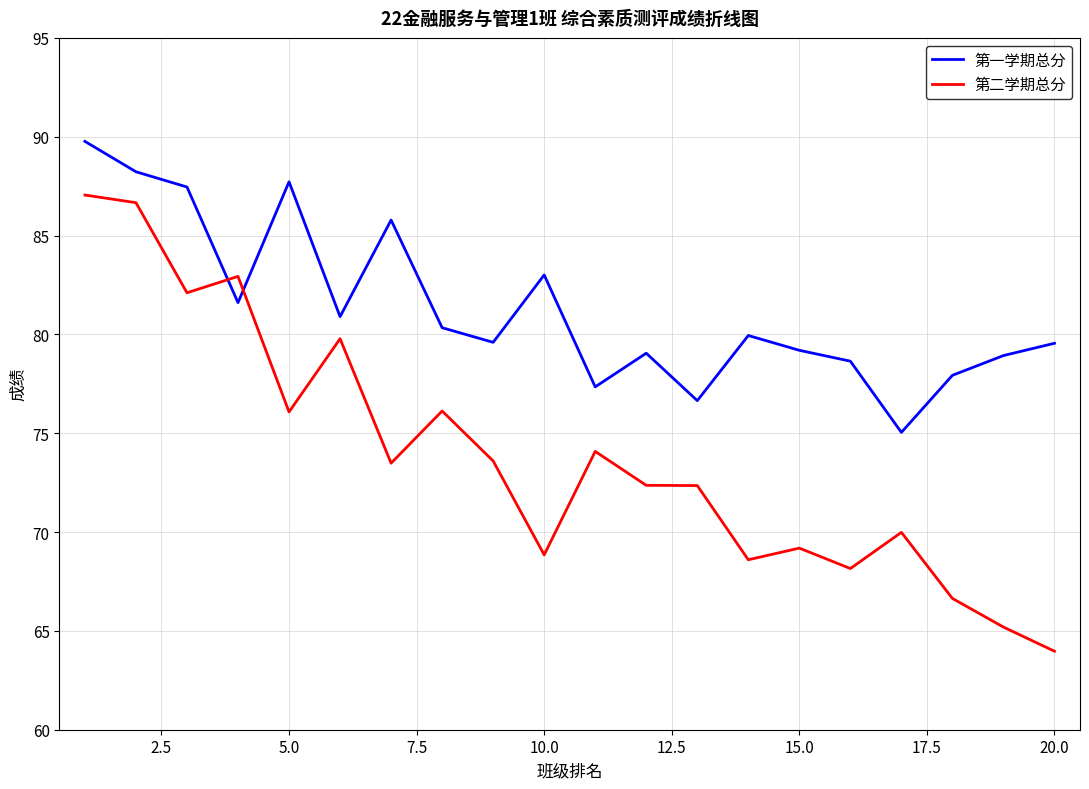

How many distinct data groups are displayed?

2